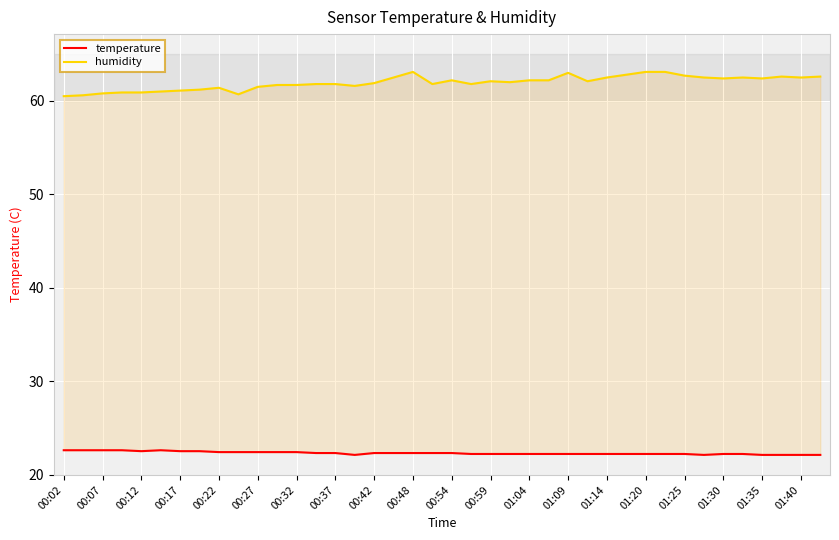

Rank the series by their maximum value, from lowest to highest.

temperature, humidity